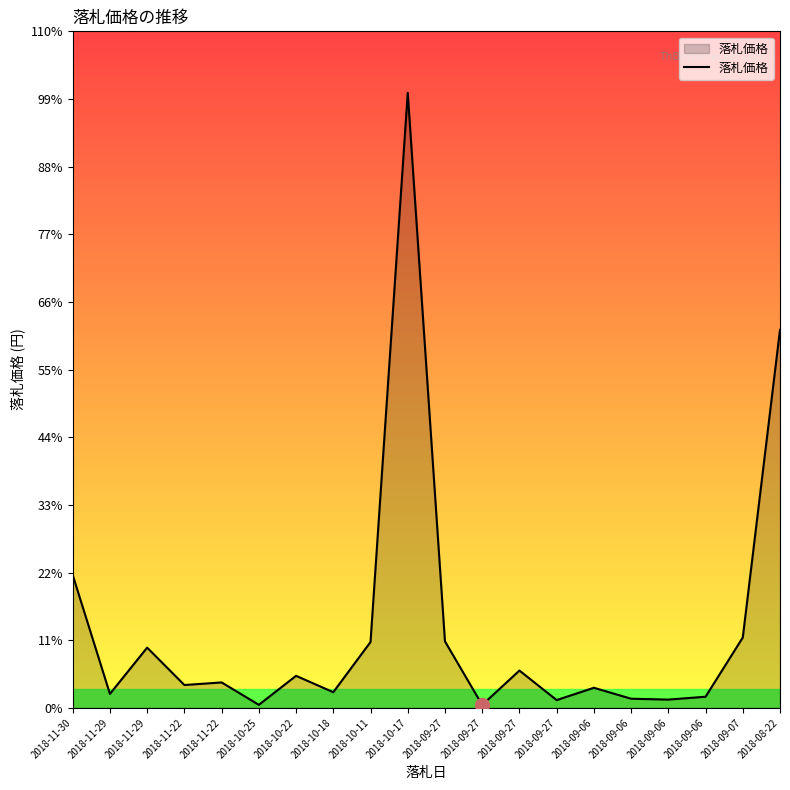

Does the chart have visible grid lines?

No